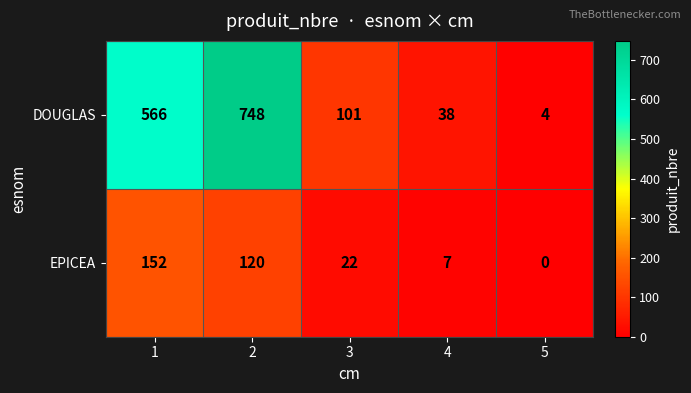

Is it true that DOUGLAS equals 7 at 5?

False